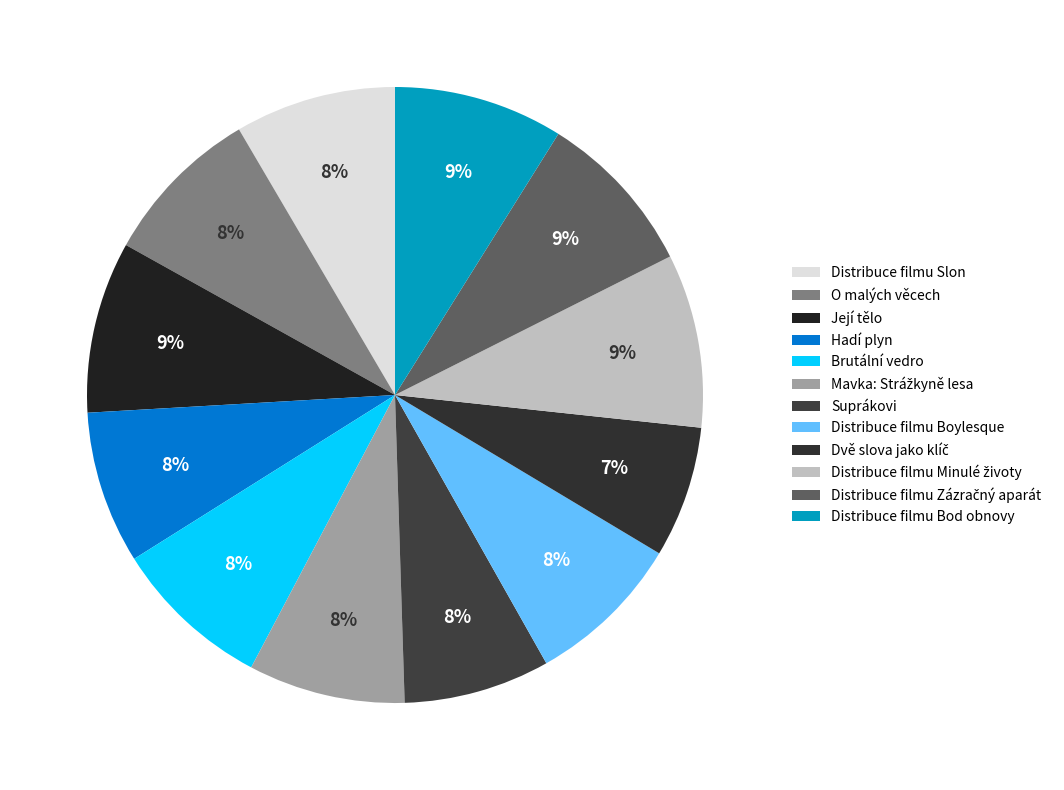

Count the number of slices in the pie.

12